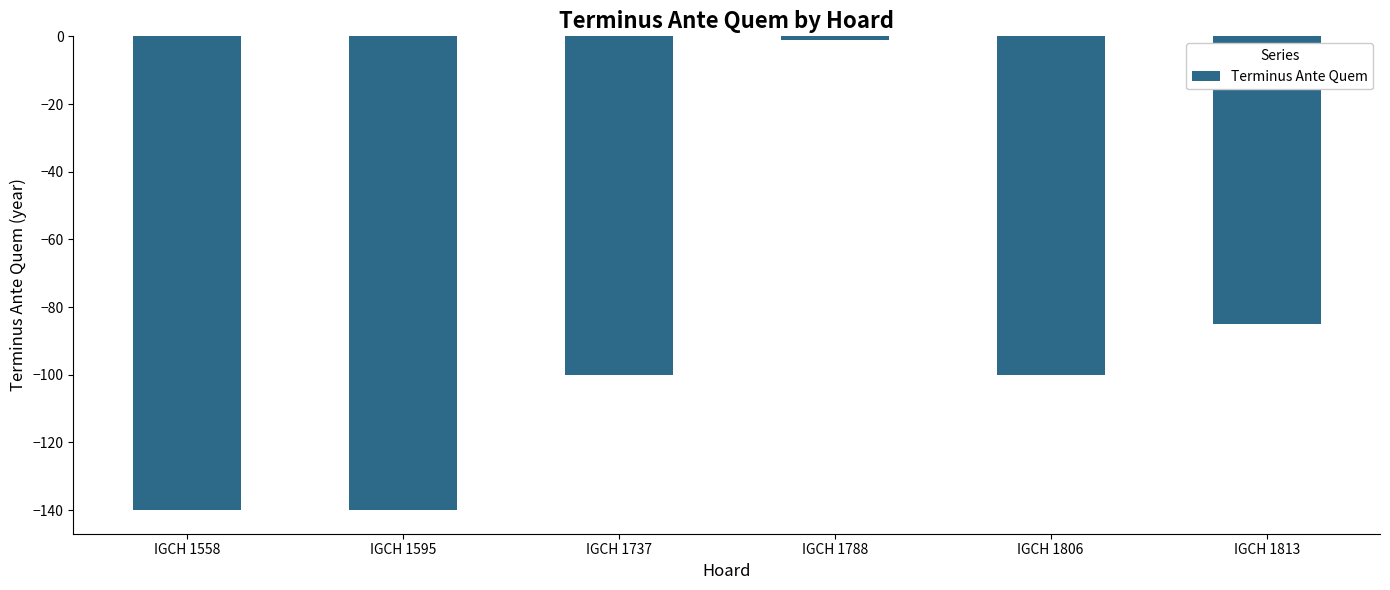

How many distinct data groups are displayed?

1